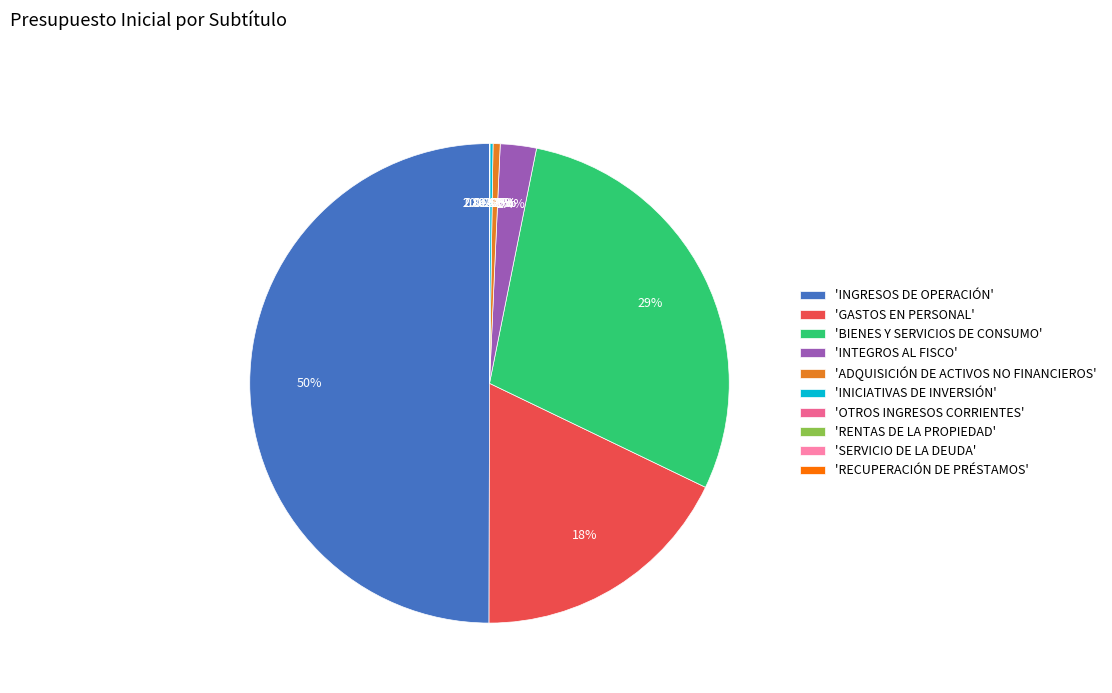

What percentage is NOT represented by INGRESOS DE OPERACIÓN?

50.0%